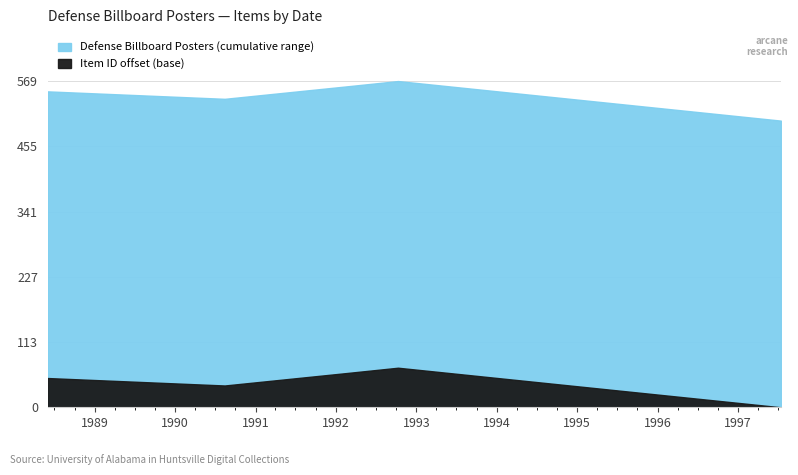

How many data points does each series have?

5